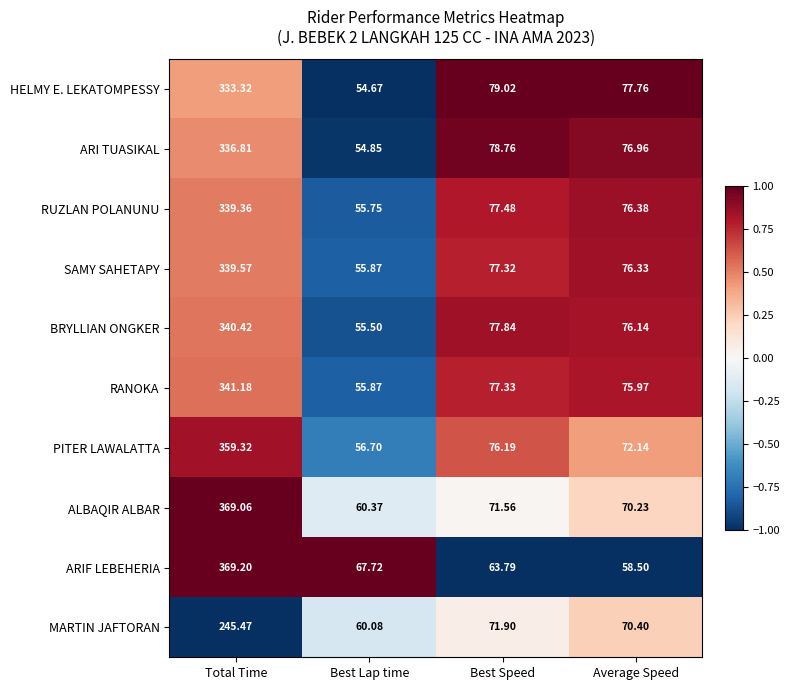

How many data points does each series have?

4